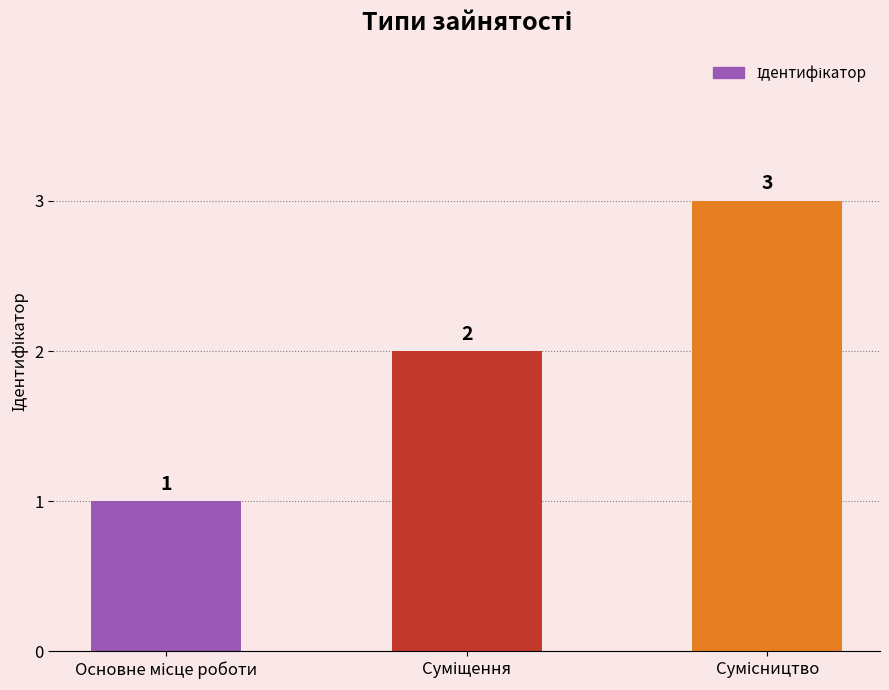

Count the values in the range 1 to 3.

3